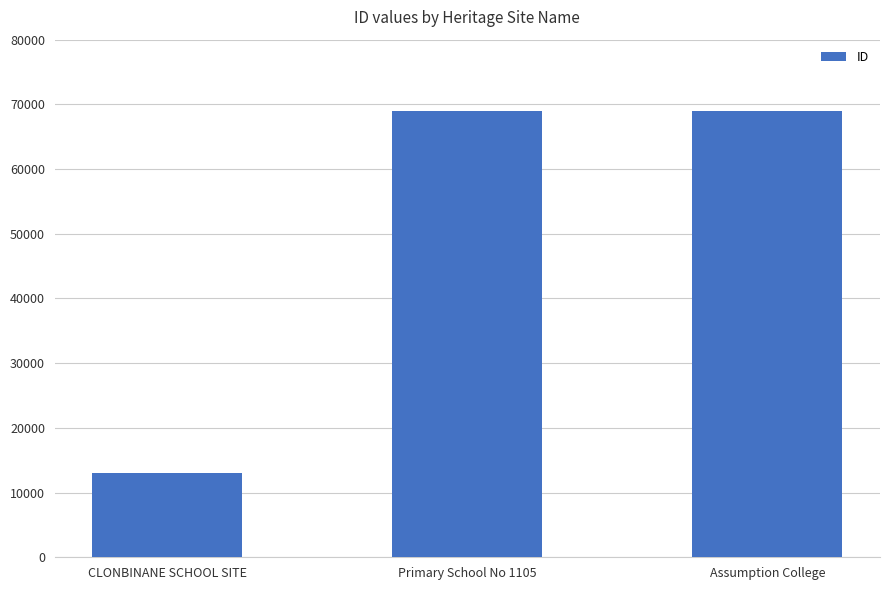

What is the maximum value shown in the chart?

68997